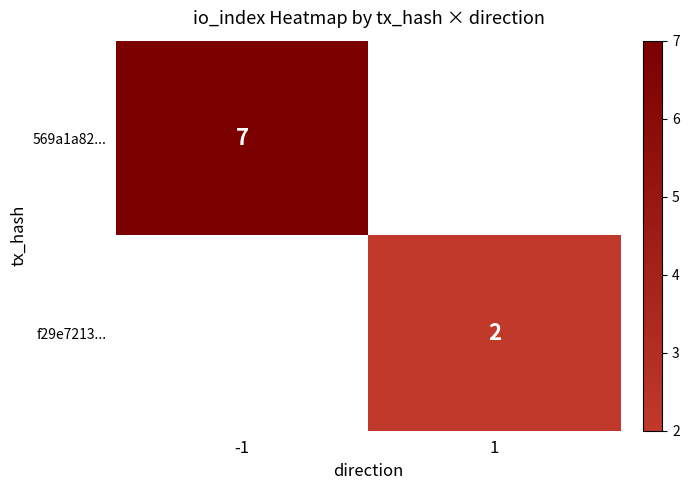

Is it true that f29e7213... equals 2 at 1?

True